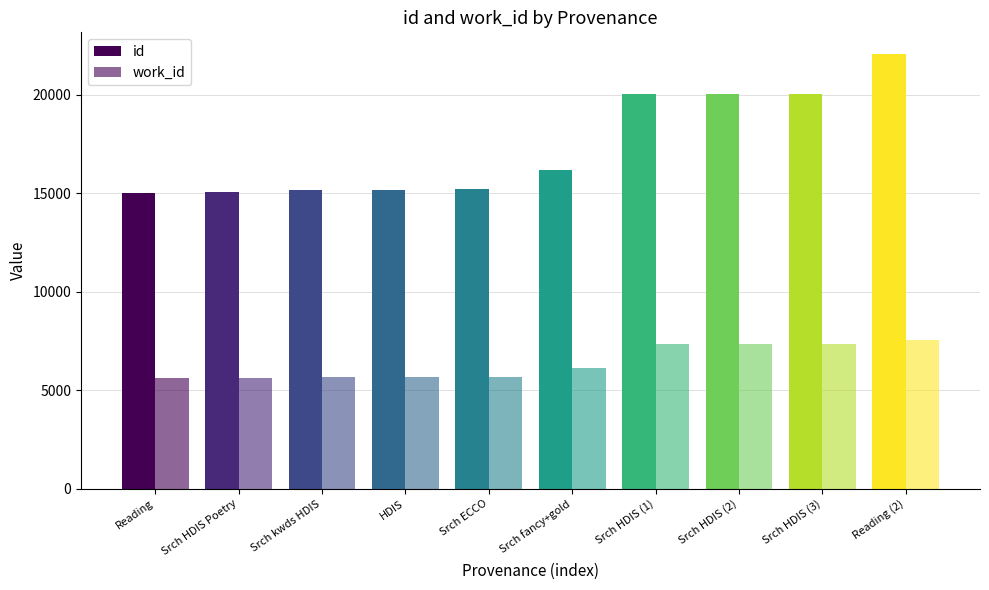

What is the smallest value displayed?

5612